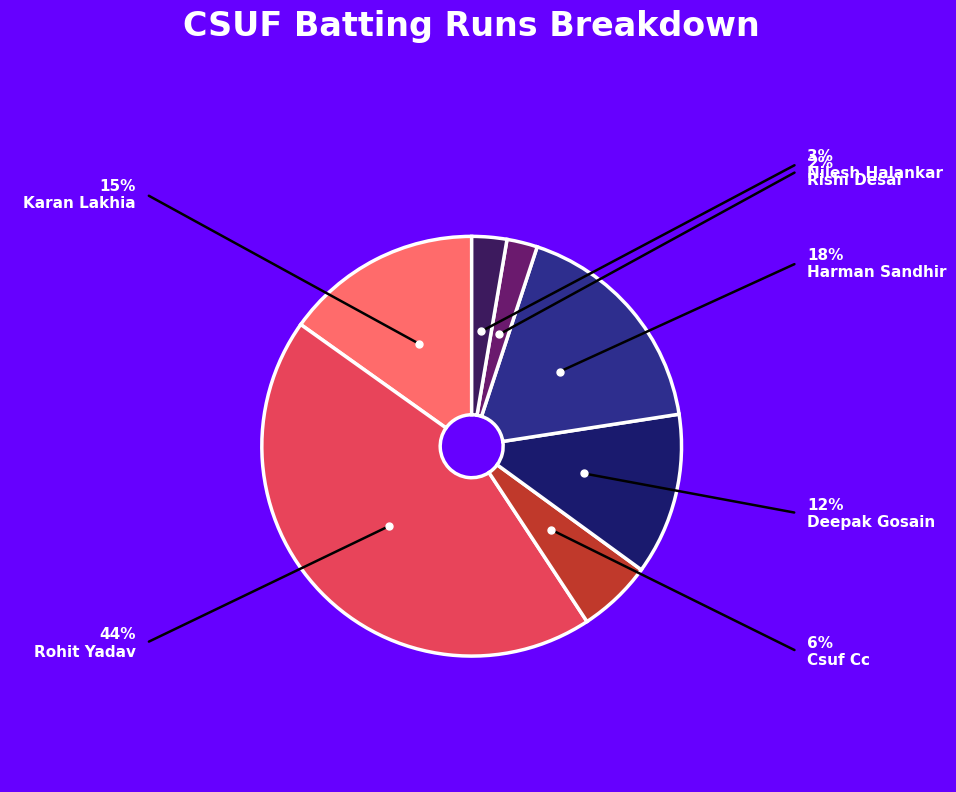

Count the number of slices in the pie.

7